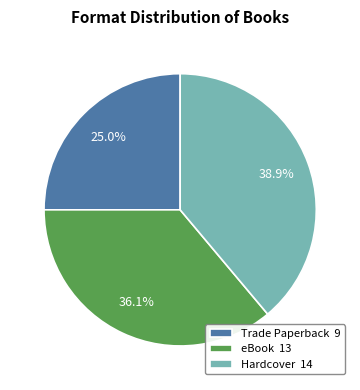

What percentage is the Hardcover slice, to the nearest percent?

39%